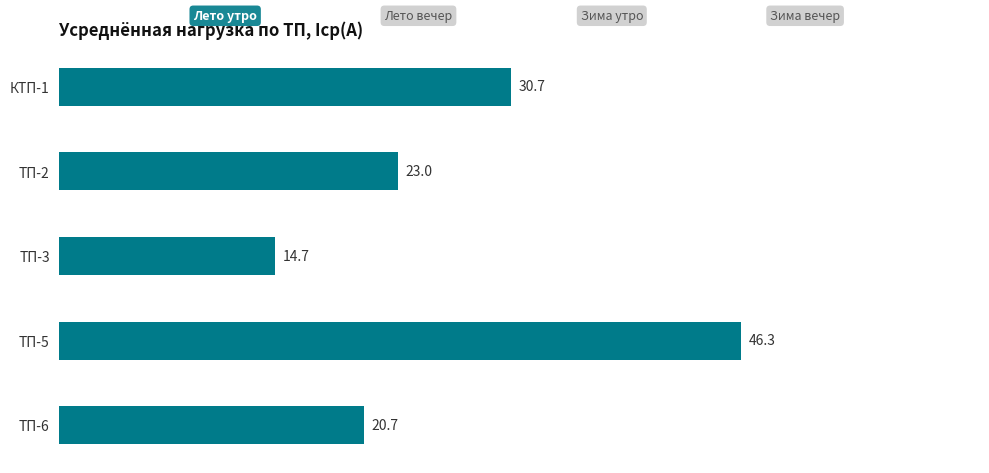

What is the label of the 4th bar from the top?

ТП-5